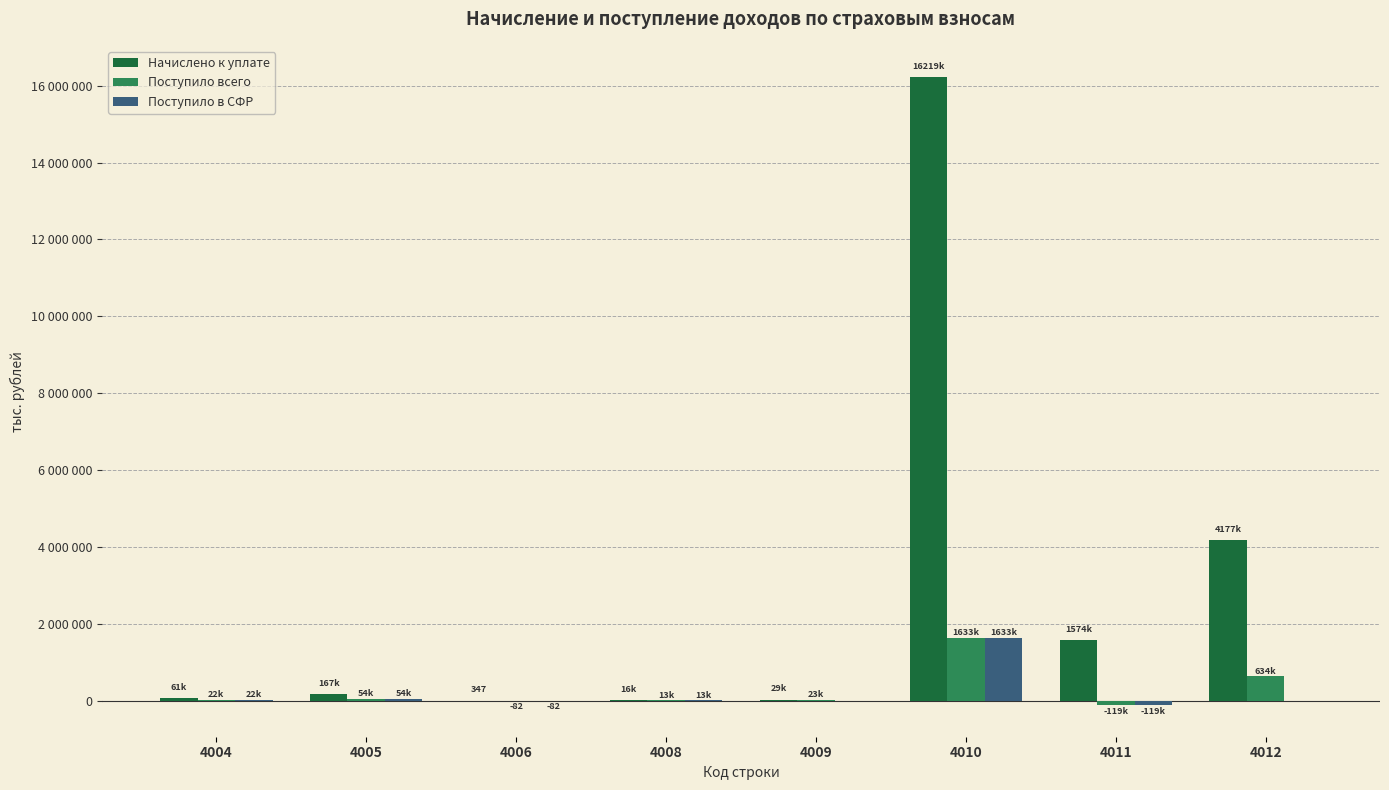

What is the sum of the Поступило в СФР values at 4004 and 4008?

36569